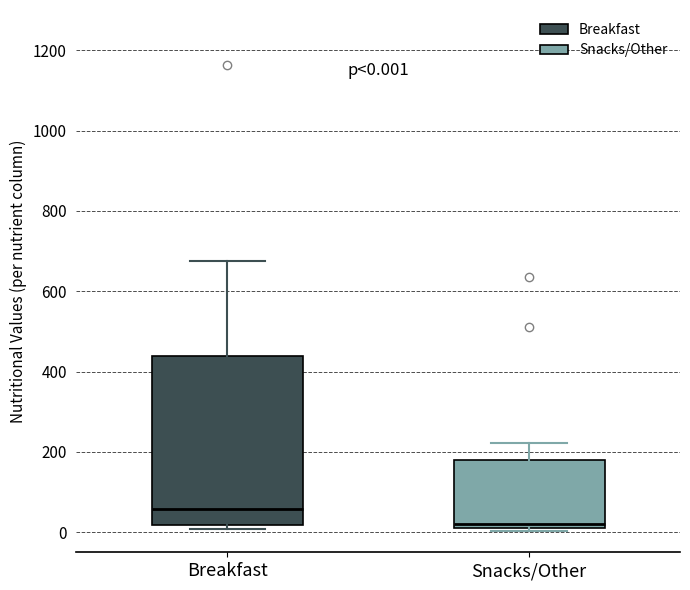

Which box has the highest median line?

Breakfast